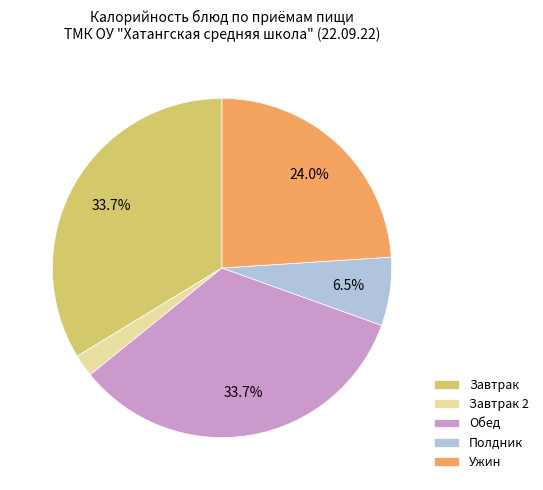

Which has a higher value, Обед or Завтрак 2?

Обед